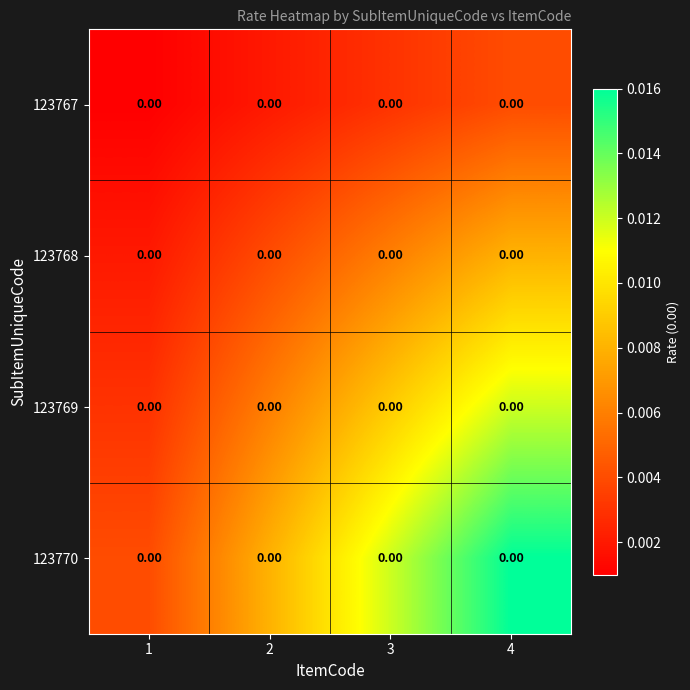

Is the value of 123769 at 2 greater than the value of 123768 at 2?

Yes